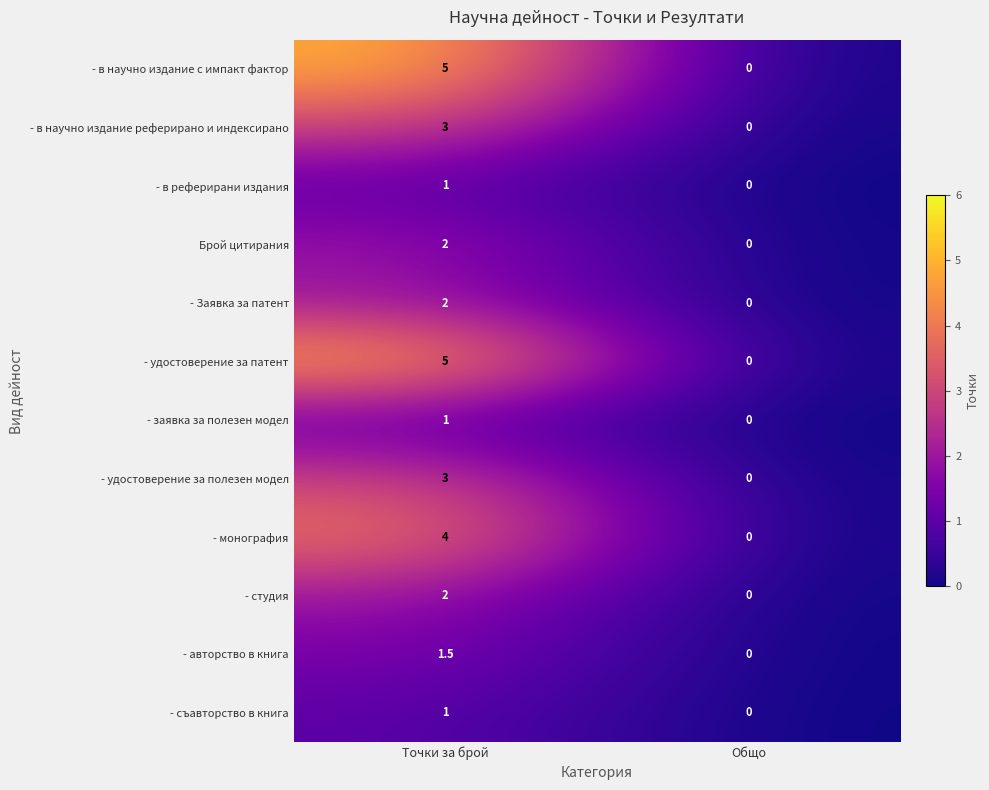

Reading left to right, what are all the values shown in this chart?

- в научно издание с импакт фактор: Точки за брой=5.0	Общо=0.0
- в научно издание реферирано и индексирано: Точки за брой=3.0	Общо=0.0
- в реферирани издания: Точки за брой=1.0	Общо=0.0
Брой цитирания: Точки за брой=2.0	Общо=0.0
- Заявка за патент: Точки за брой=2.0	Общо=0.0
- удостоверение за патент: Точки за брой=5.0	Общо=0.0
- заявка за полезен модел: Точки за брой=1.0	Общо=0.0
- удостоверение за полезен модел: Точки за брой=3.0	Общо=0.0
- монография: Точки за брой=4.0	Общо=0.0
- студия: Точки за брой=2.0	Общо=0.0
- авторство в книга: Точки за брой=1.5	Общо=0.0
- съавторство в книга: Точки за брой=1.0	Общо=0.0